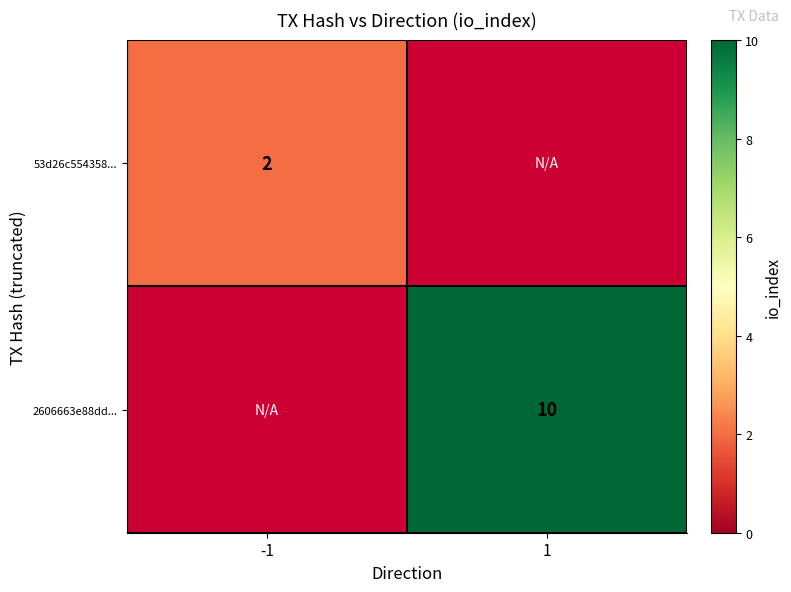

Is it true that 2606663e88dd... equals 10 at 1?

True